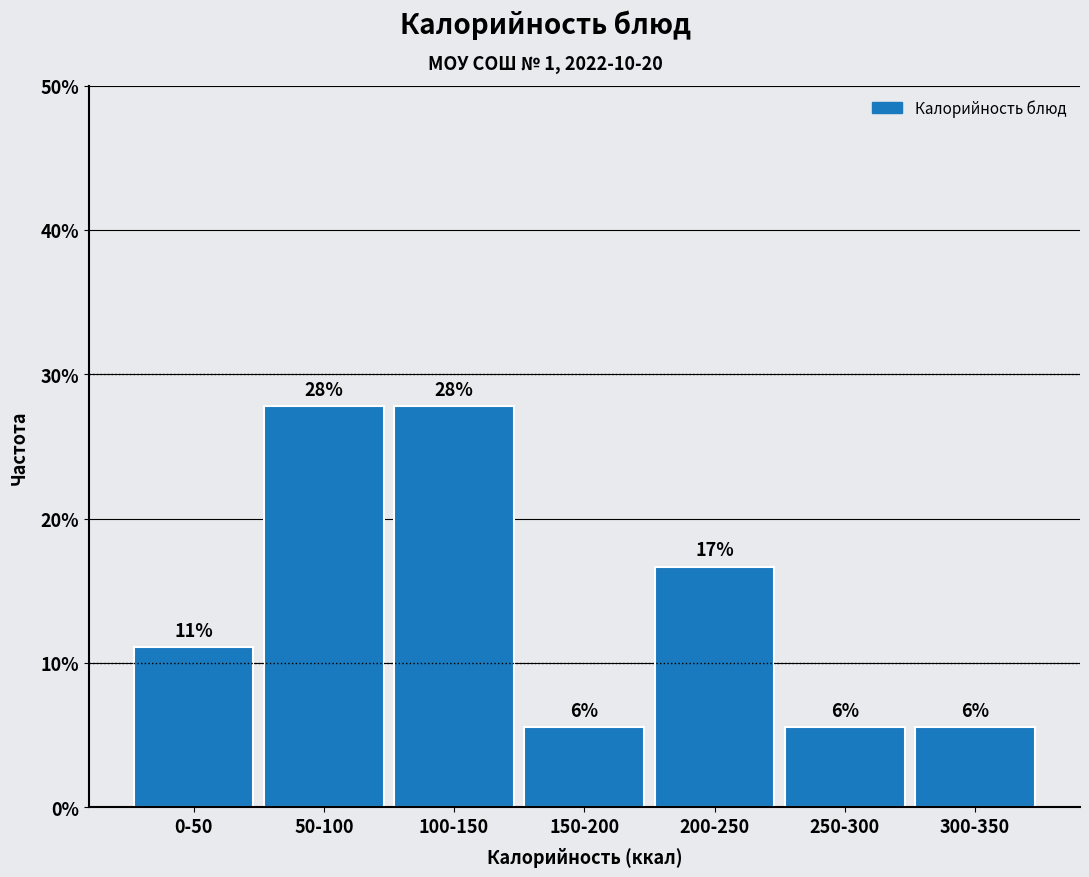

Are the bars horizontal?

No